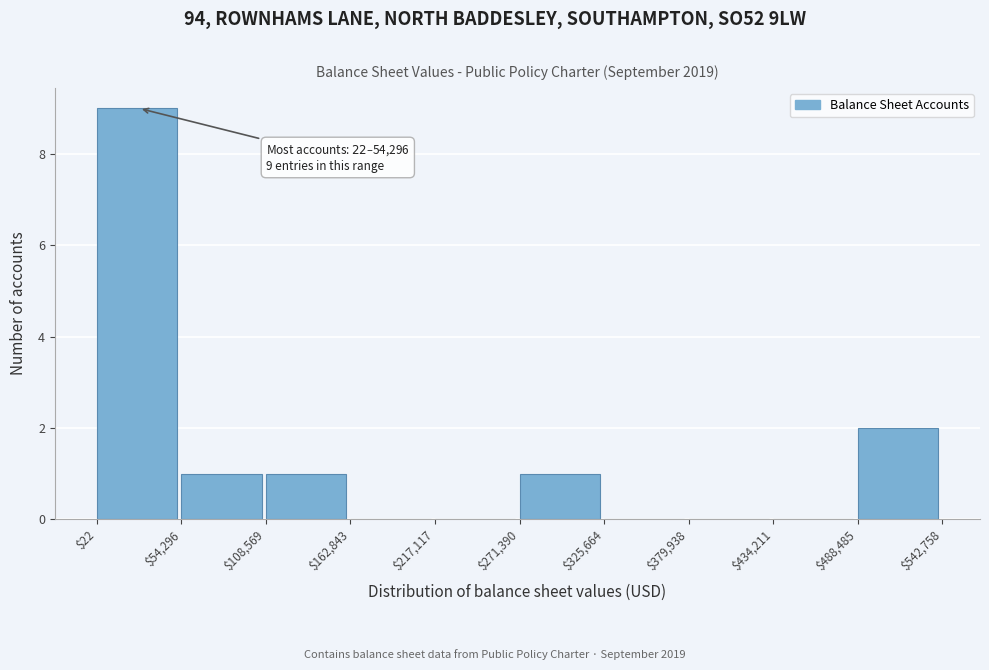

Which range on the x-axis has the tallest bar?

$22 to $54,296